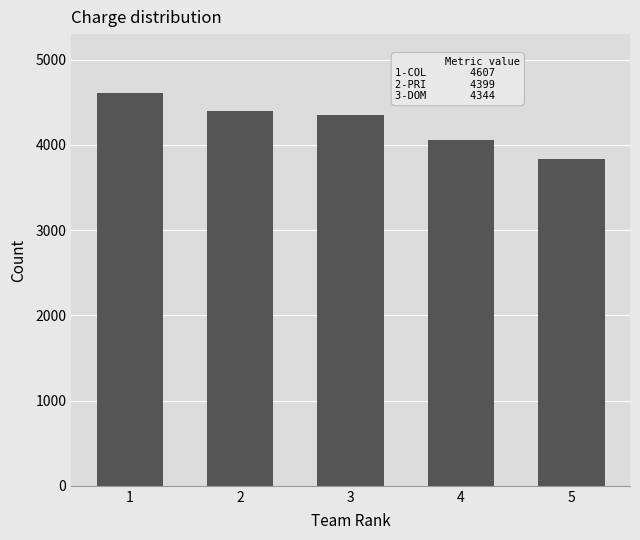

The value at 4 is 4061. True or false?

True